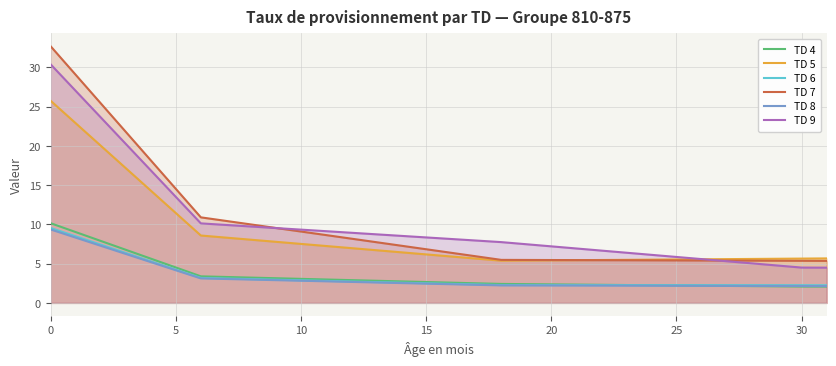

Is the value of TD 6 at 10 greater than the value of TD 5 at 29?

Yes